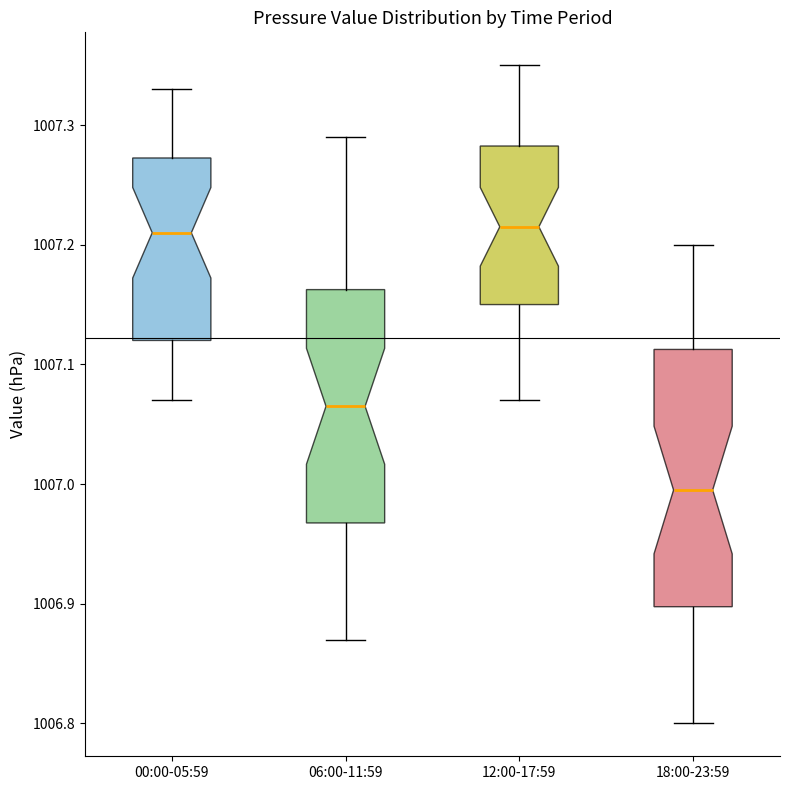

Which box is the tallest, from its lower edge to its upper edge?

18:00-23:59